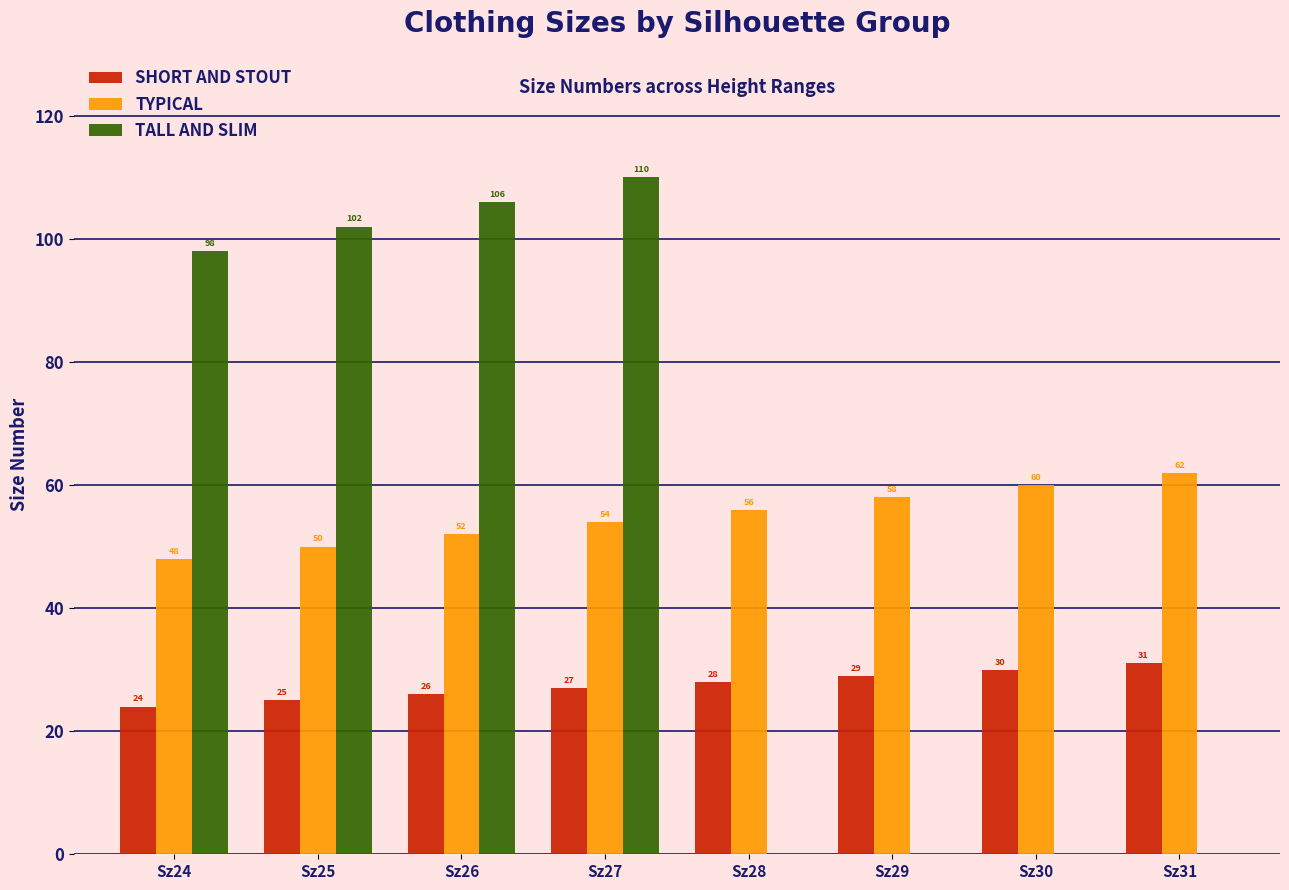

What is the sum of all TYPICAL values?

440